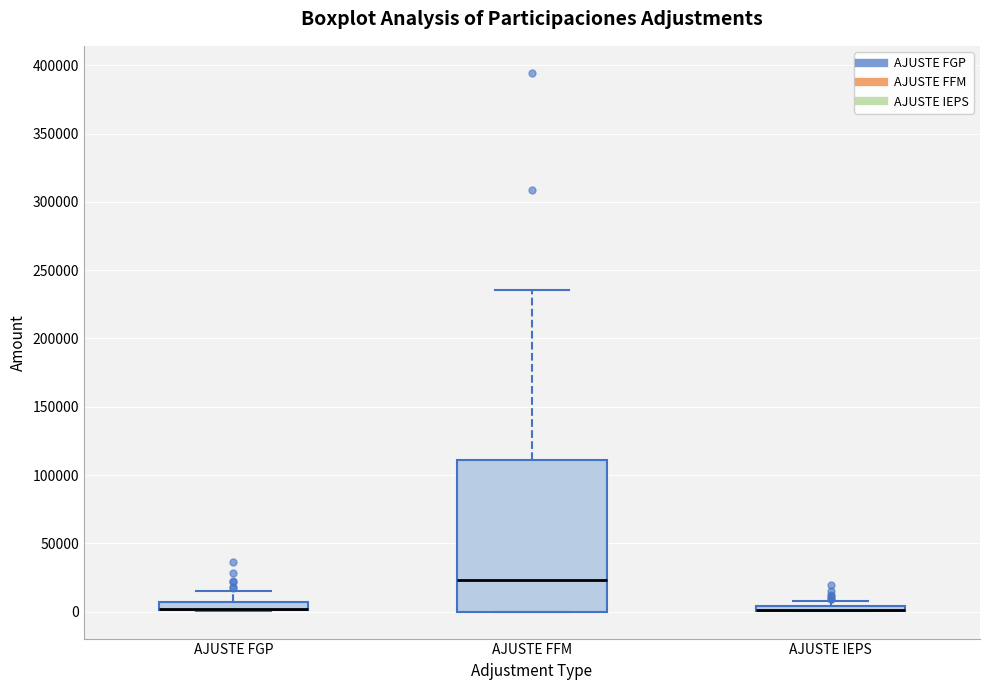

Which box is the tallest, from its lower edge to its upper edge?

AJUSTE FFM